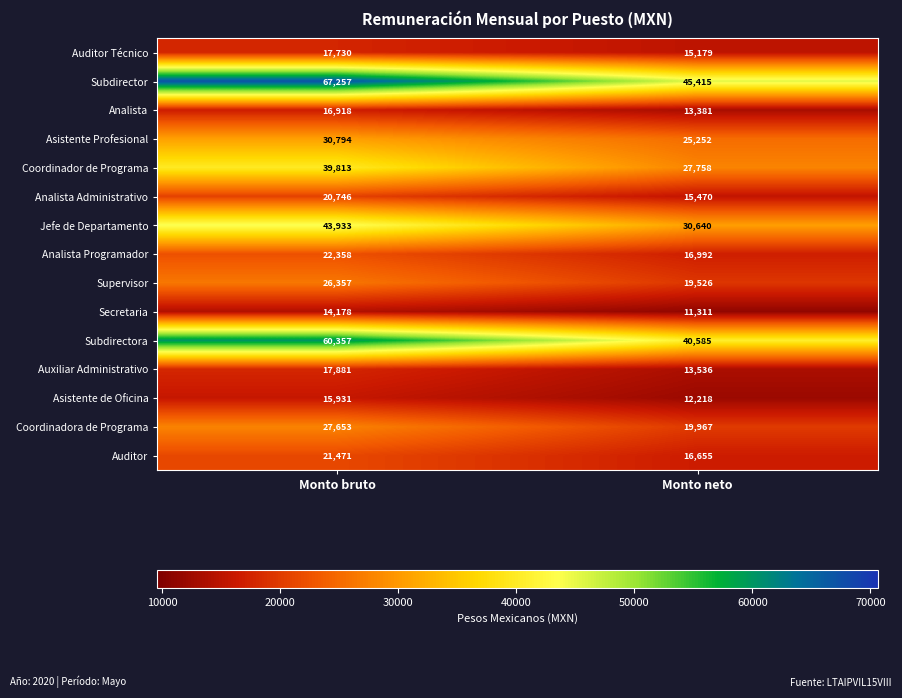

What is the difference between the maximum and minimum values in the Auxiliar Administrativo series?

4345